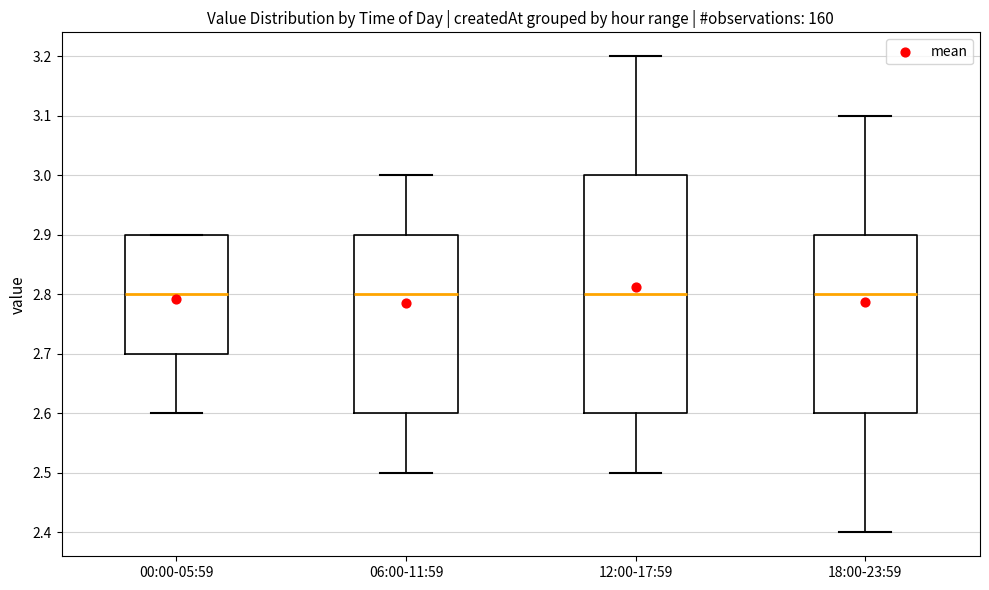

Reading left to right, read every box against the y-axis: the position of its median line, the range the box covers, and the ends of its whiskers. The values are not printed on the chart, so give them approximately, as read against the axis.

00:00-05:59: median 2.8, box 2.7 to 2.9, whiskers 2.6 to 2.9
06:00-11:59: median 2.8, box 2.6 to 2.9, whiskers 2.5 to 3.0
12:00-17:59: median 2.8, box 2.6 to 3.0, whiskers 2.5 to 3.2
18:00-23:59: median 2.8, box 2.6 to 2.9, whiskers 2.4 to 3.1